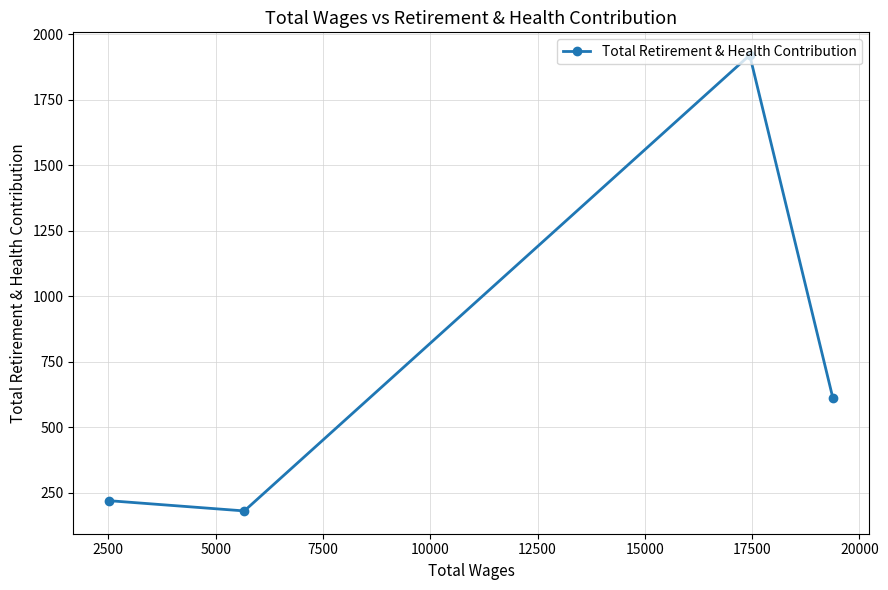

What is the smallest value displayed?

181